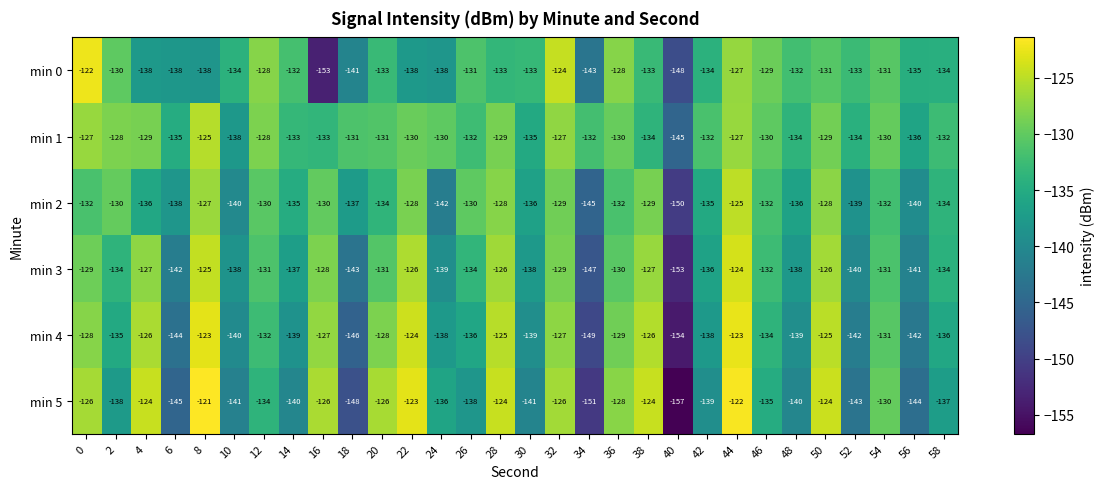

What is the minimum value for min 4?

-154